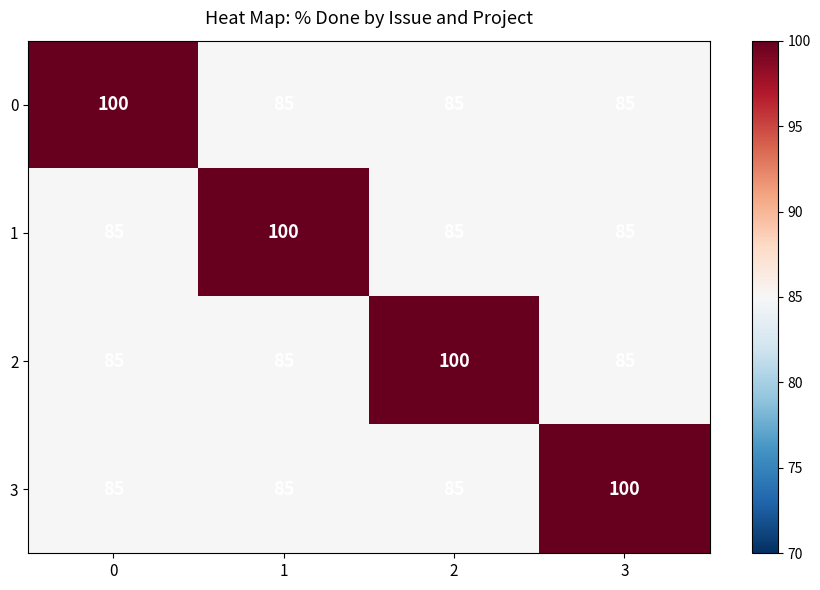

The value of 1 at 0 is 148. True or false?

False